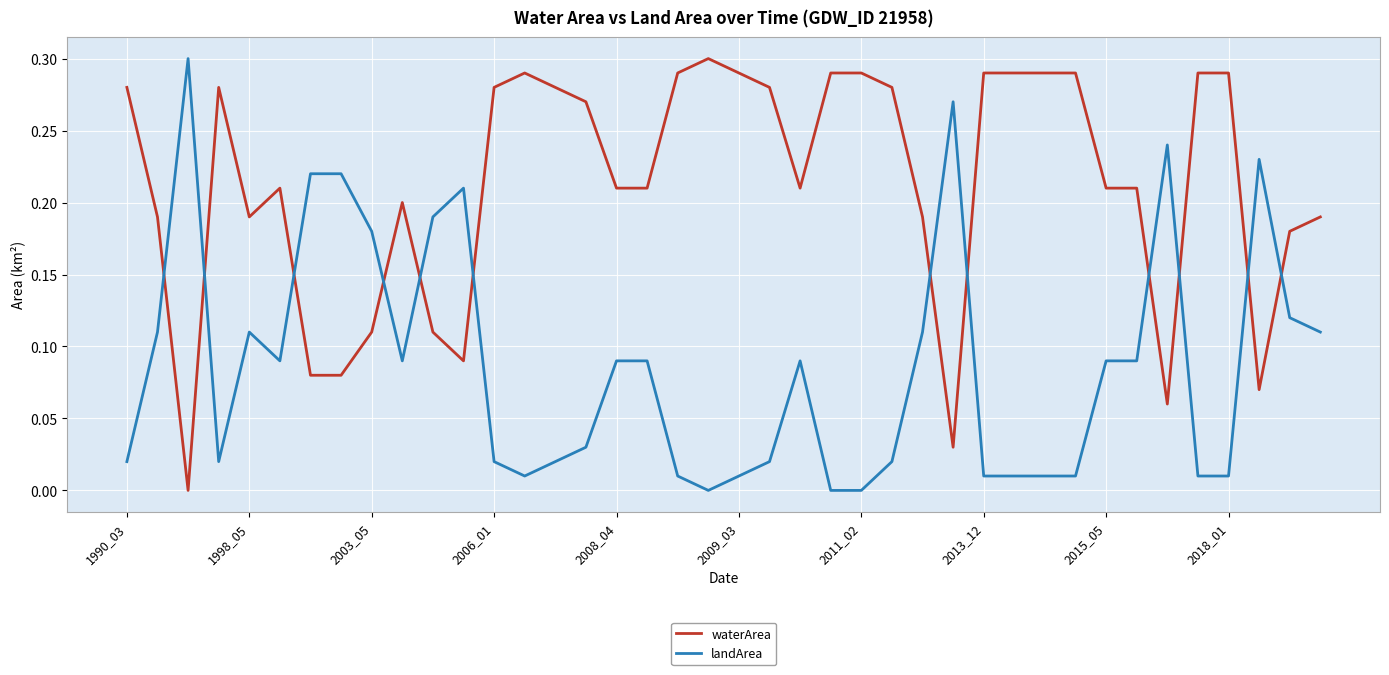

List the series in order of their overall mean, lowest first.

landArea, waterArea